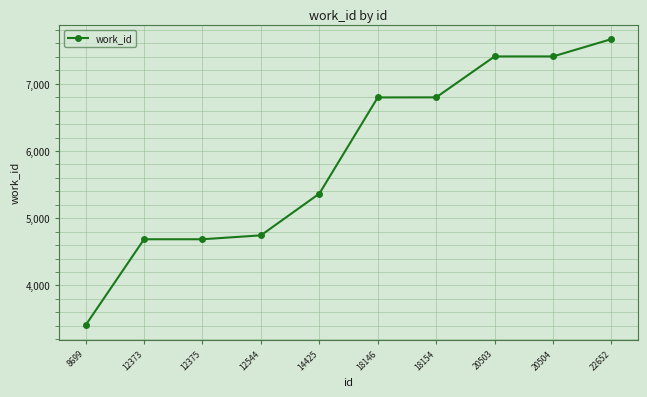

The chart shows a value of 6392 at 12375. True or false?

False